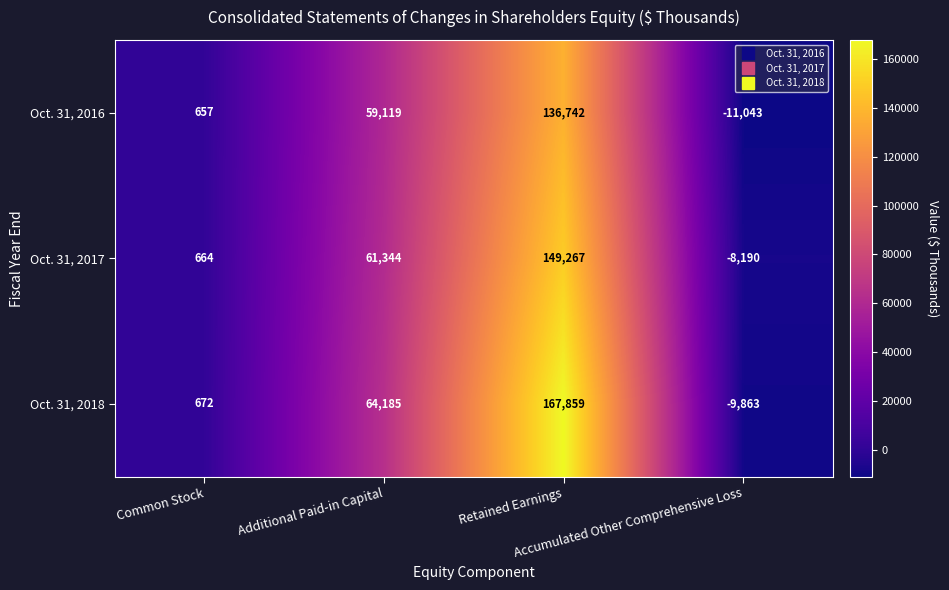

Which series has the widest spread of values?

Oct. 31, 2018